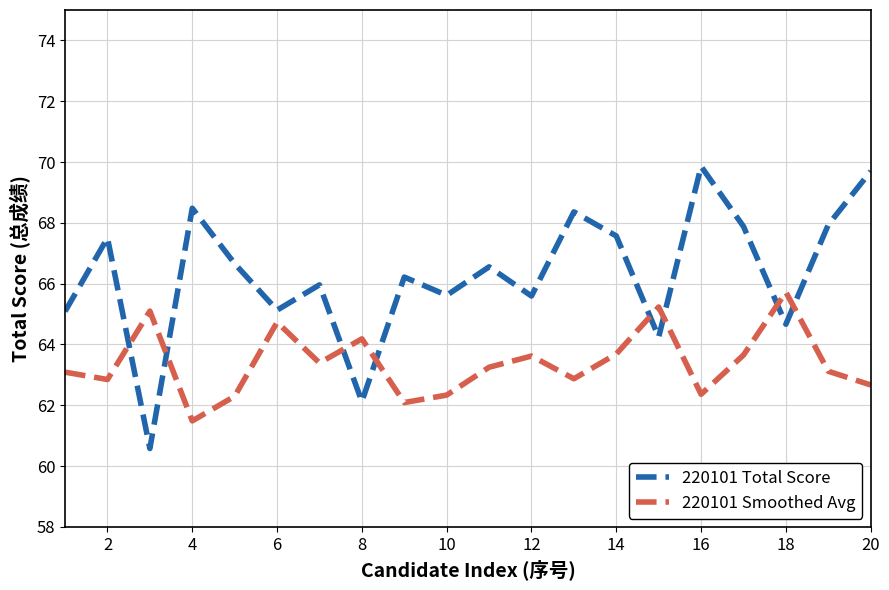

List the series in order of their overall mean, lowest first.

220101 Smoothed Avg, 220101 Total Score